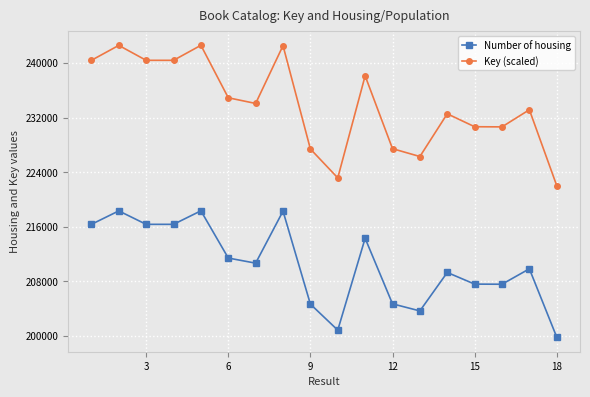

Which series has the widest spread of values?

Key (scaled)